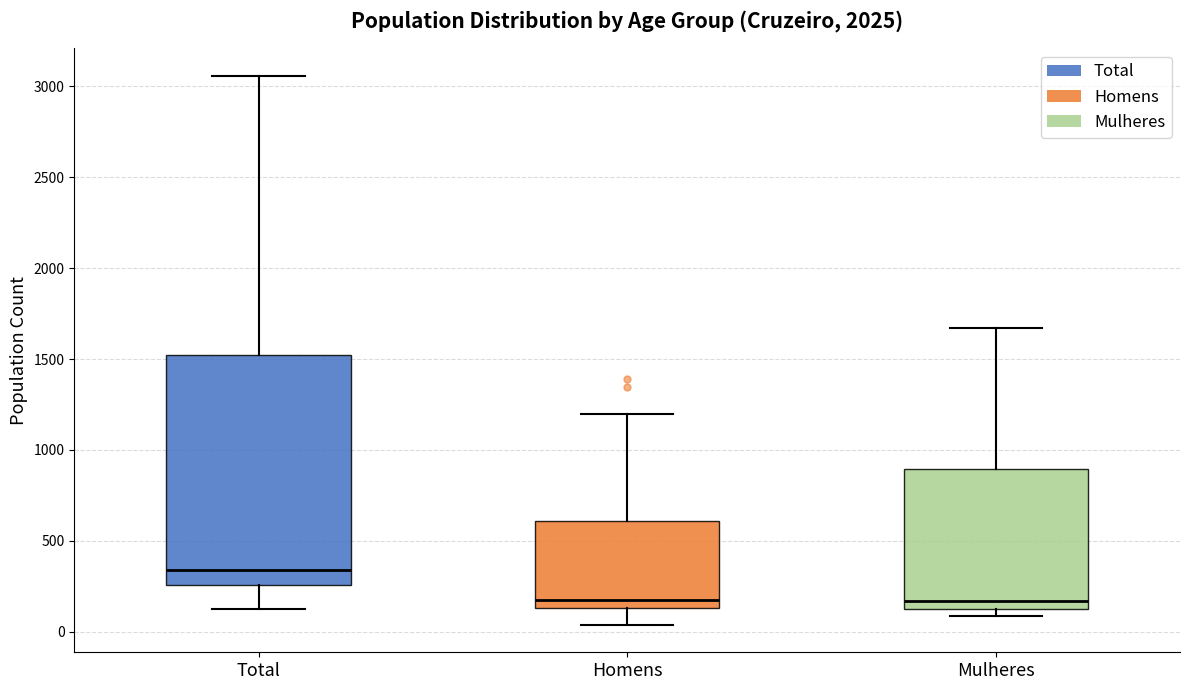

Reading left to right, read every box against the y-axis: the position of its median line, the range the box covers, and the ends of its whiskers. The values are not printed on the chart, so give them approximately, as read against the axis.

Total: median 350, box 250 to 1500, whiskers 100 to 3050
Homens: median 150 (just above the box's lower edge), box 150 to 600, whiskers 50 to 1200
Mulheres: median 150, box 100 to 900, whiskers 100 (just below the box's lower edge) to 1650